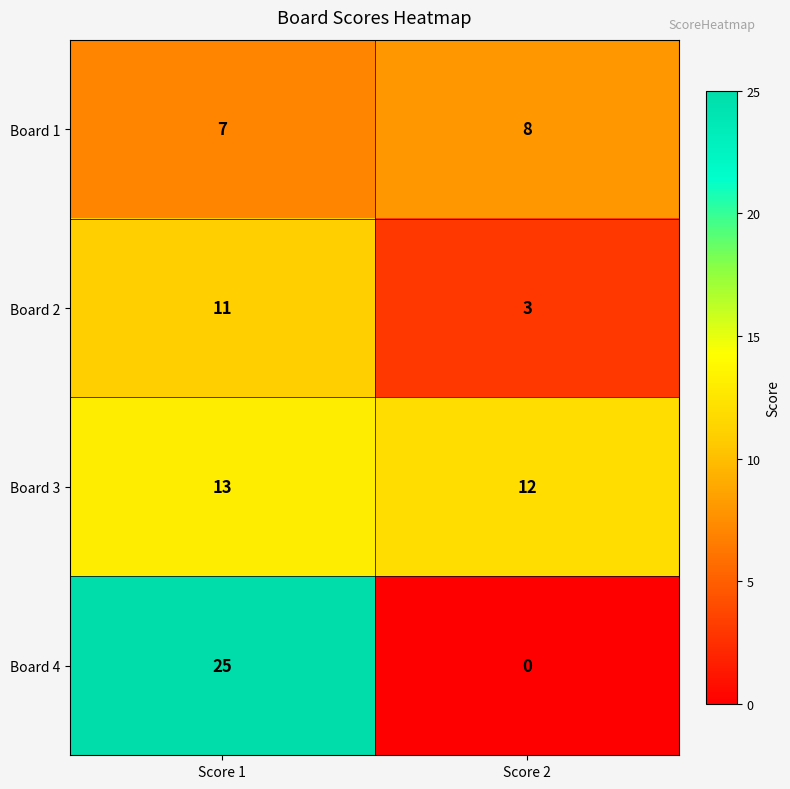

What is the average value of the Board 1 series?

8